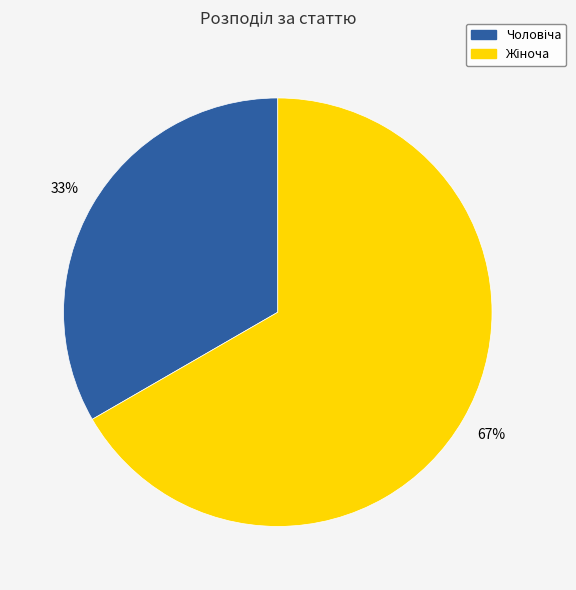

To the nearest percent, what is the average slice percentage?

50%